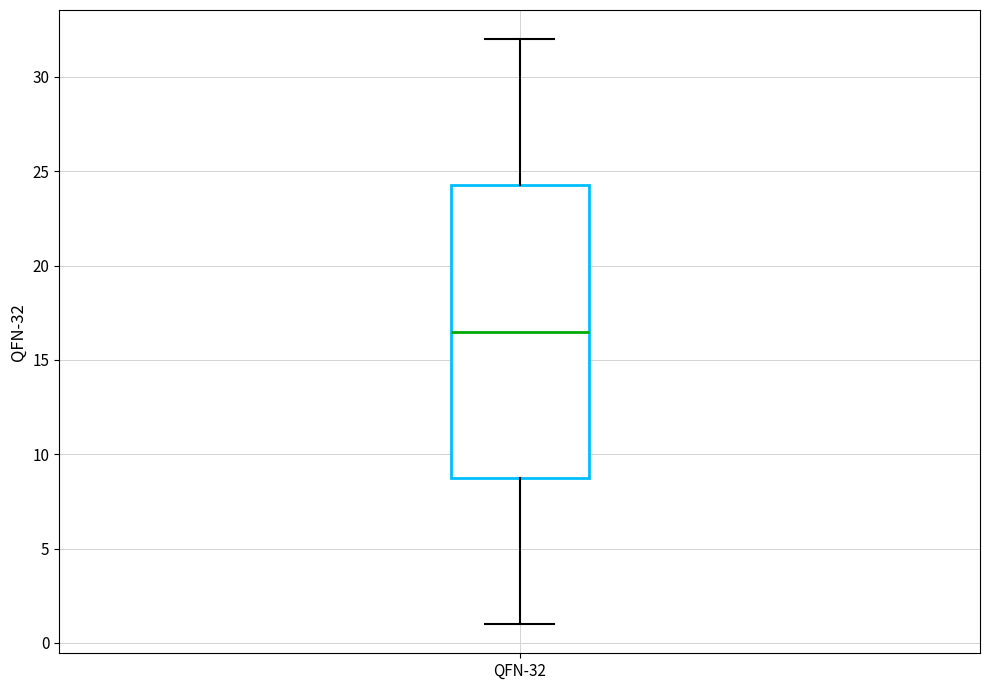

Read this box plot against the y-axis: the position of the median line, the range covered by the box, and the ends of both whiskers. The values are not printed on the chart, so give them approximately, as read against the axis.

median 16.5, box 9.0 to 24.5, whiskers 1.0 to 32.0